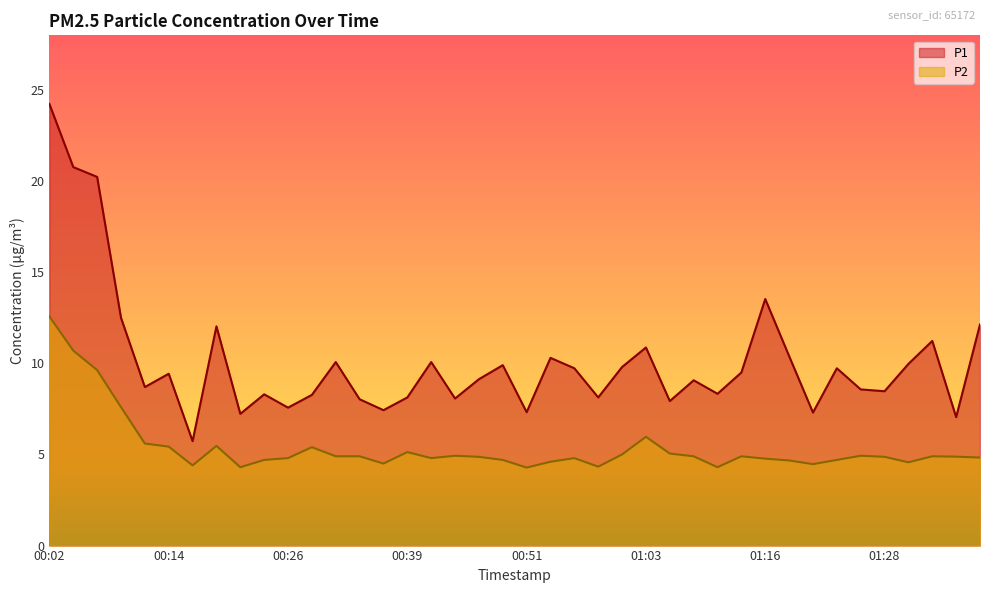

Where is P1 nearest to the value 14?

01:16